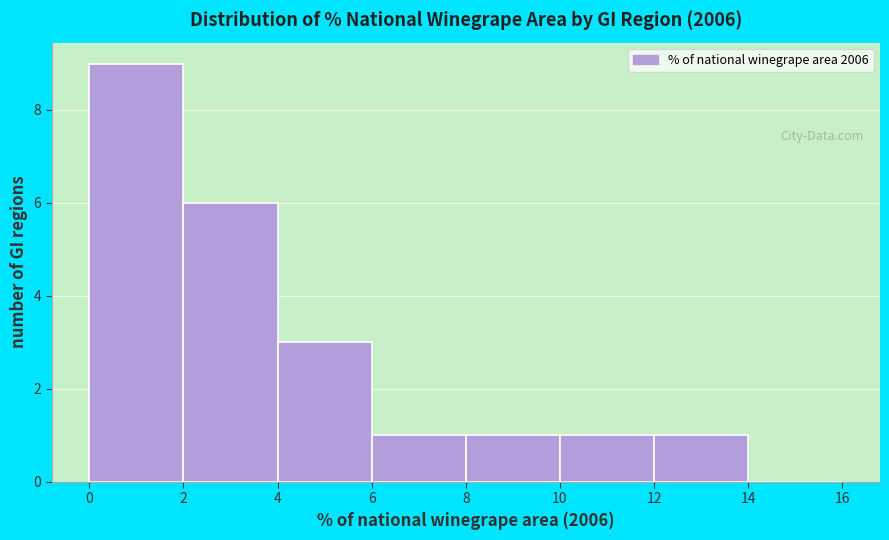

Reading left to right, list every bar in this chart as the range it spans on the x-axis followed by its height. The values are not printed on the chart, so give them approximately, as read against the axis.

0 to 2: 9
2 to 4: 6
4 to 6: 3
6 to 8: 1
8 to 10: 1
10 to 12: 1
12 to 14: 1
14 to 16: 0